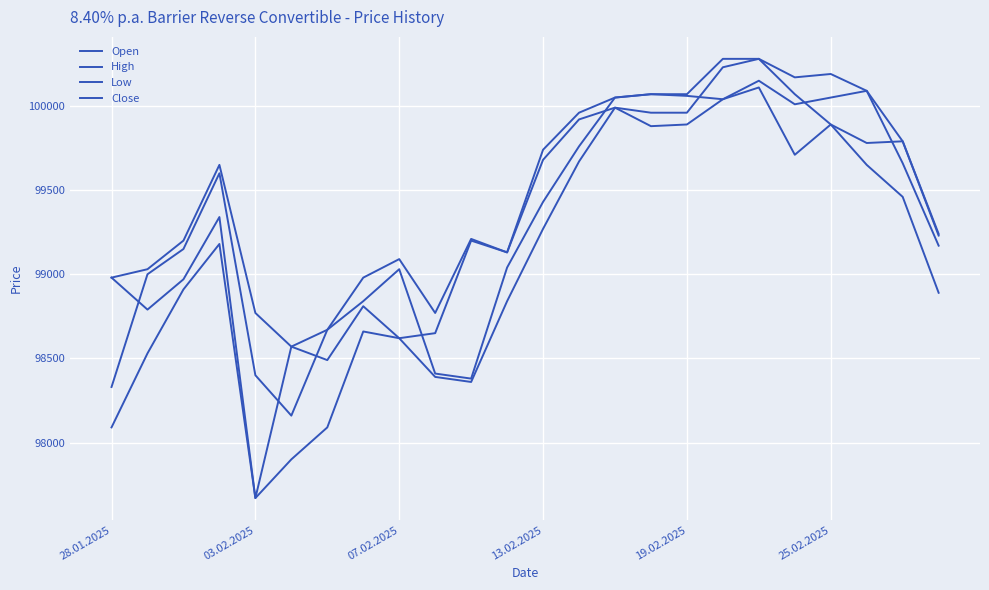

What is the difference between the maximum and minimum values in the Low series?

2440